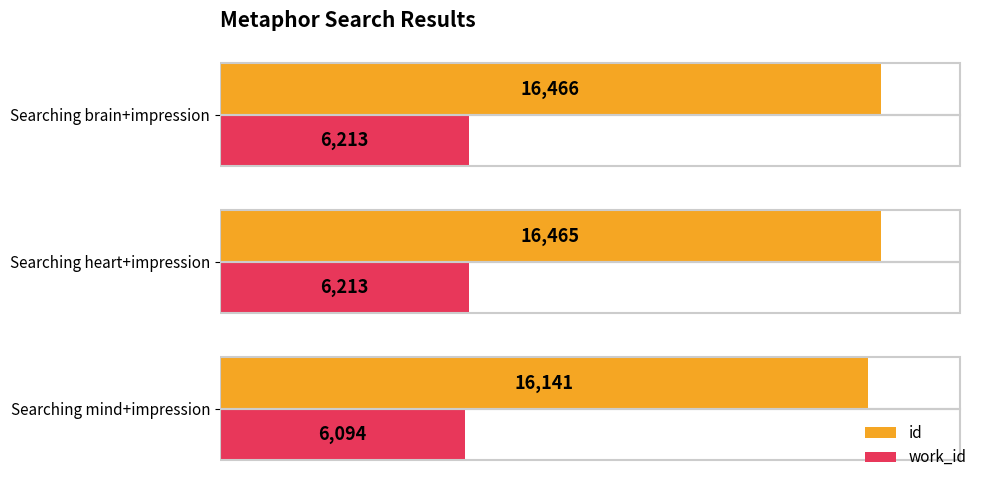

What is the minimum value shown in the chart?

6094